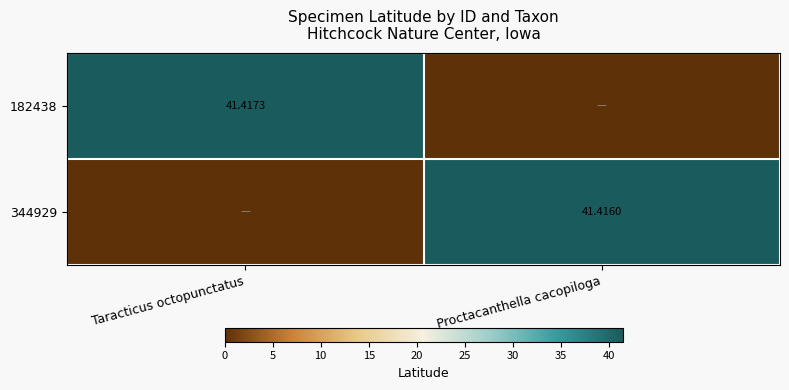

Which category has the highest value across all series?

Taracticus octopunctatus